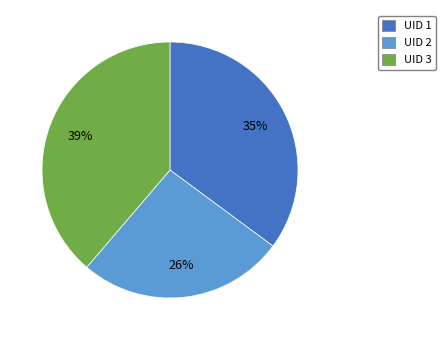

Which has a higher value, UID 3 or UID 1?

UID 3